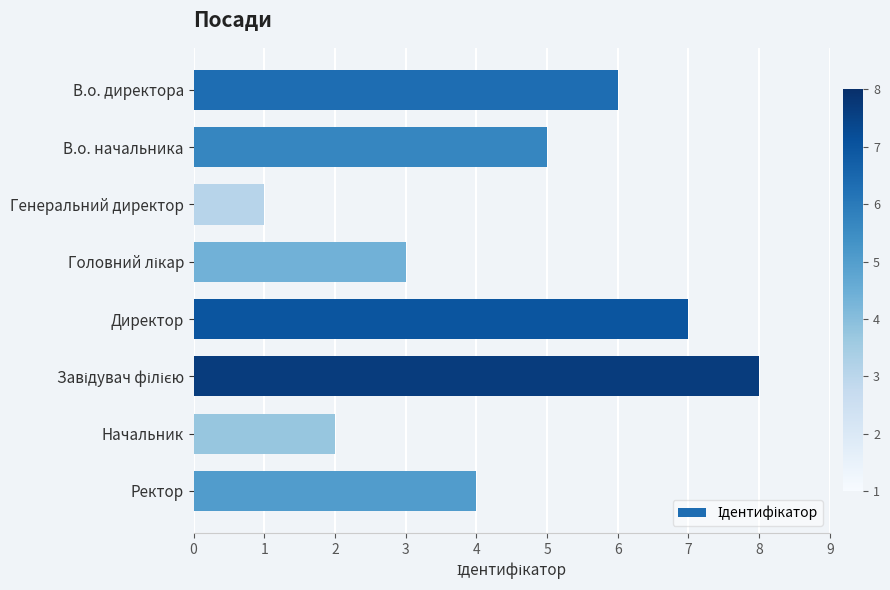

What is the greatest value displayed?

8